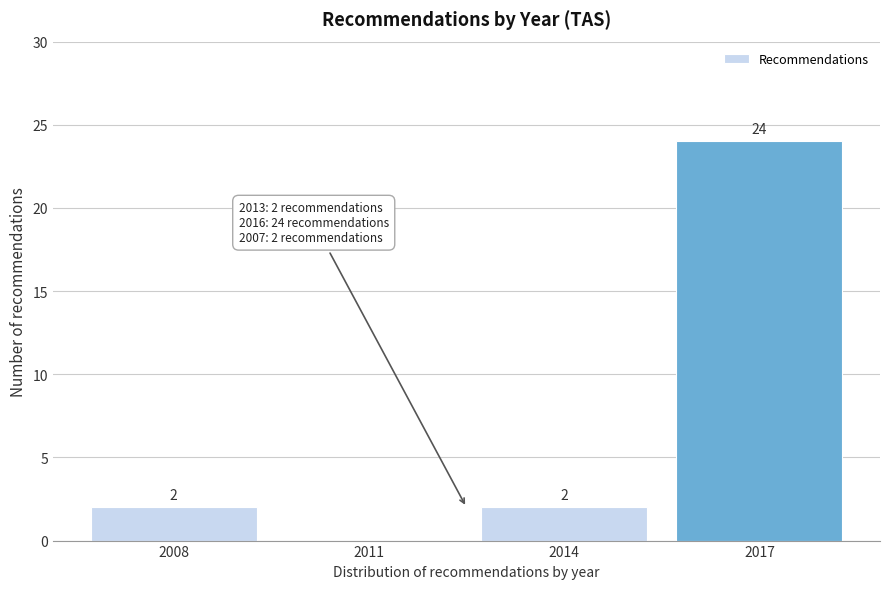

Reading left to right, what are all the values shown in this chart?

2008=2	2011=0	2014=2	2017=24